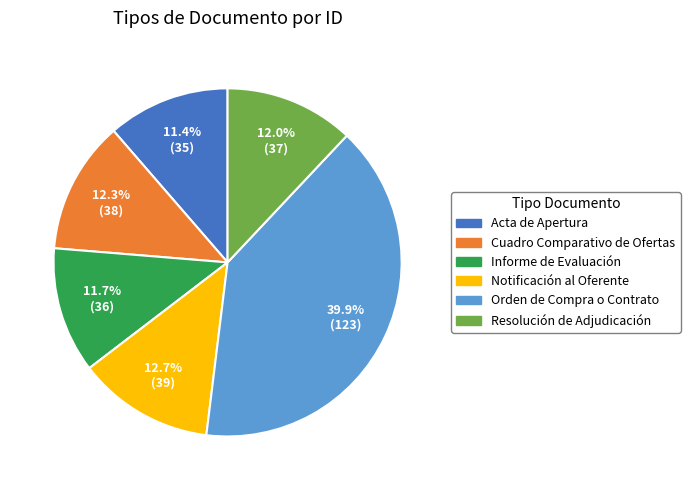

Is it true that Notificación al Oferente is 1% of the pie?

False